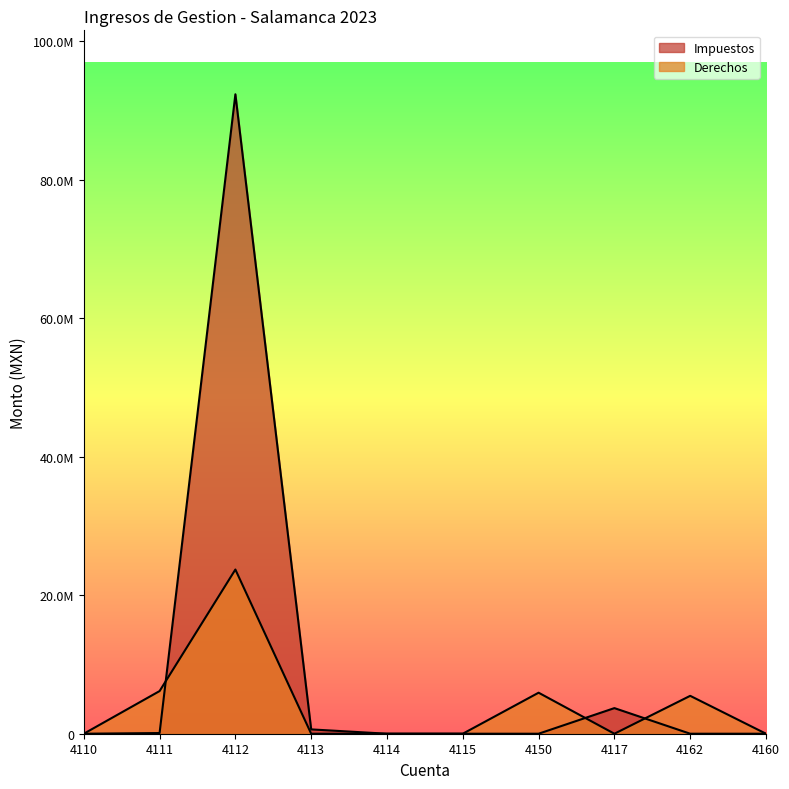

What is the difference between the second highest and second lowest values in the Derechos series?

6160583.9